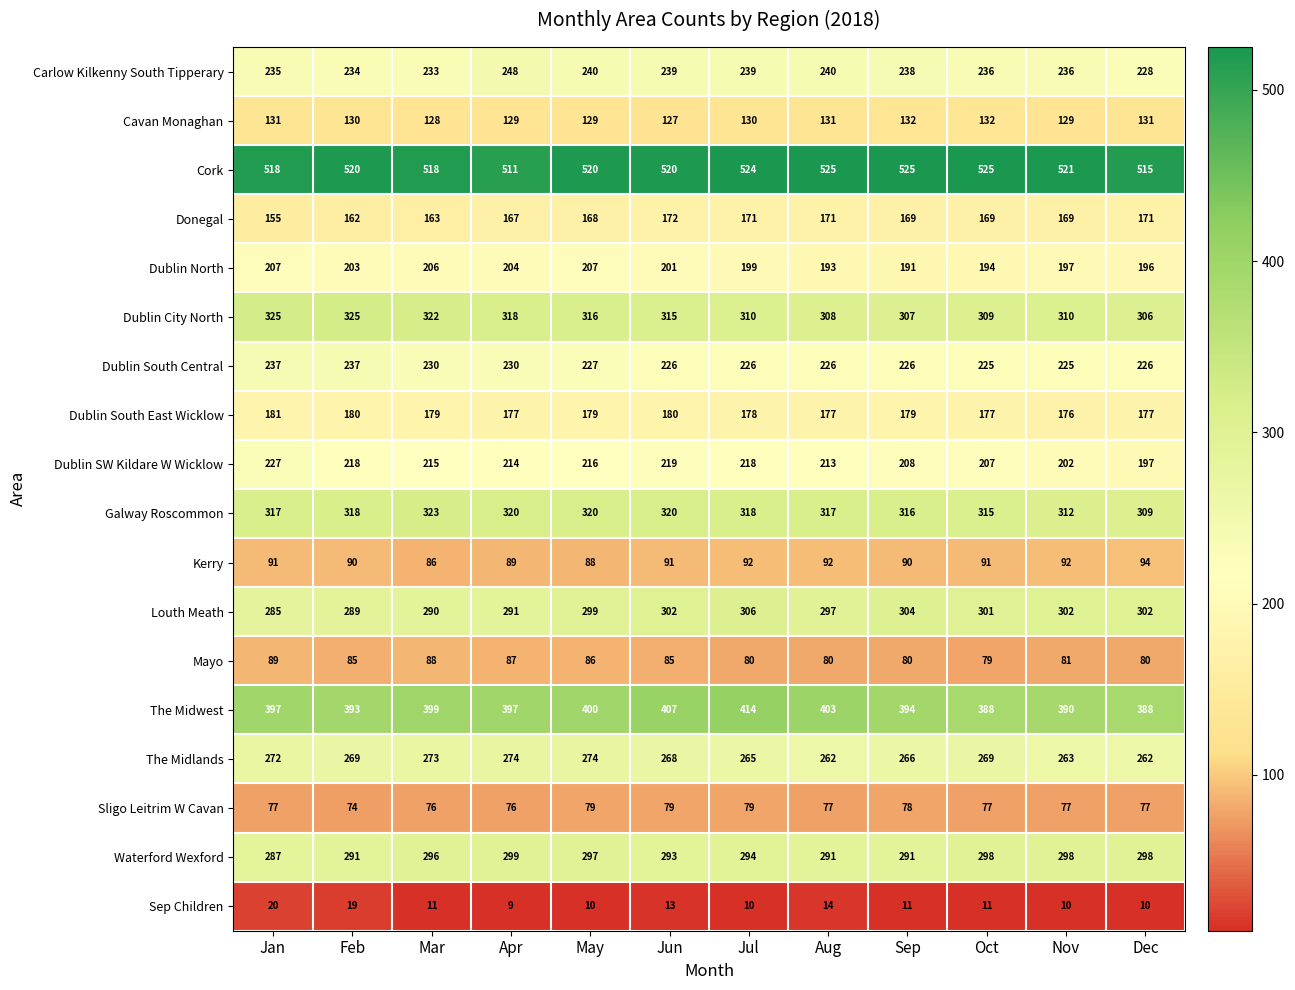

Rank the series at Oct from highest to lowest value.

Cork, The Midwest, Galway Roscommon, Dublin City North, Louth Meath, Waterford Wexford, The Midlands, Carlow Kilkenny South Tipperary, Dublin South Central, Dublin SW Kildare W Wicklow, Dublin North, Dublin South East Wicklow, Donegal, Cavan Monaghan, Kerry, Mayo, Sligo Leitrim W Cavan, Sep Children